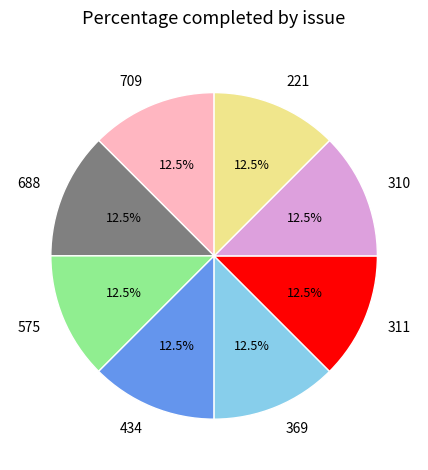

Does any single category account for the majority?

No